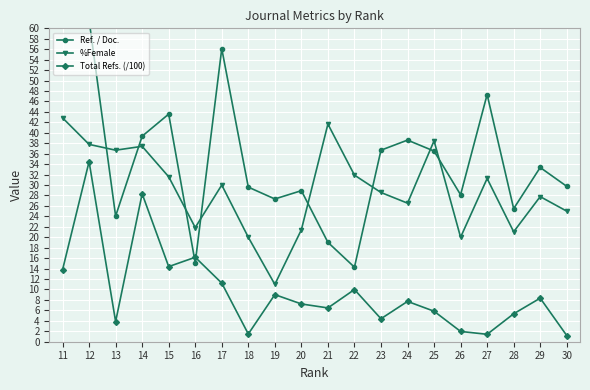

Reading right to left, extract all data points from this chart.

Ref. / Doc.: 29.8	33.4	25.5	47.3	28.1	36.5	38.6	36.7	14.3	19.0	28.9	27.3	29.6	56.1	15.1	43.6	39.4	24.1	61.6	196.7
%Female: 25.0	27.8	21.1	31.2	20.0	38.5	26.5	28.6	31.9	41.7	21.4	11.0	20.0	30.0	21.9	31.6	37.4	36.7	37.8	42.9
Total Refs. (/100): 1.2	8.3	5.3	1.4	2.0	5.8	7.7	4.4	10.0	6.5	7.2	9.0	1.5	11.2	16.2	14.4	28.3	3.9	34.5	13.8